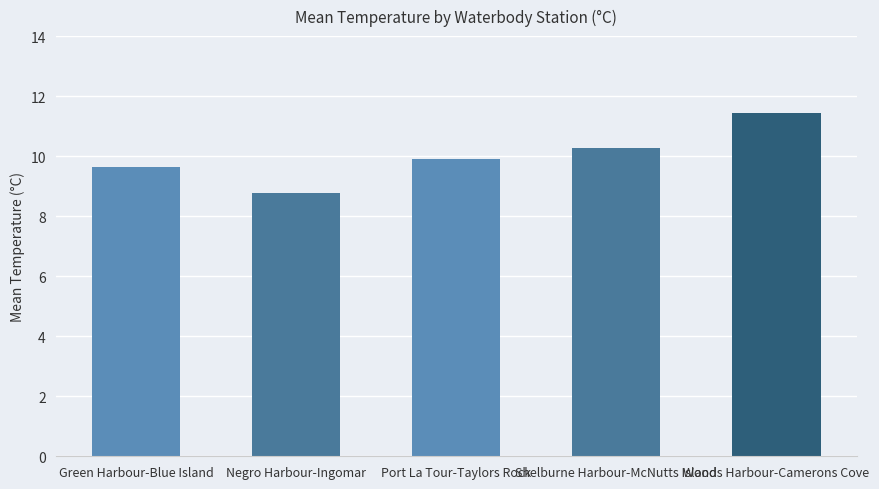

Which label corresponds to the smallest value in the chart?

Negro Harbour-Ingomar